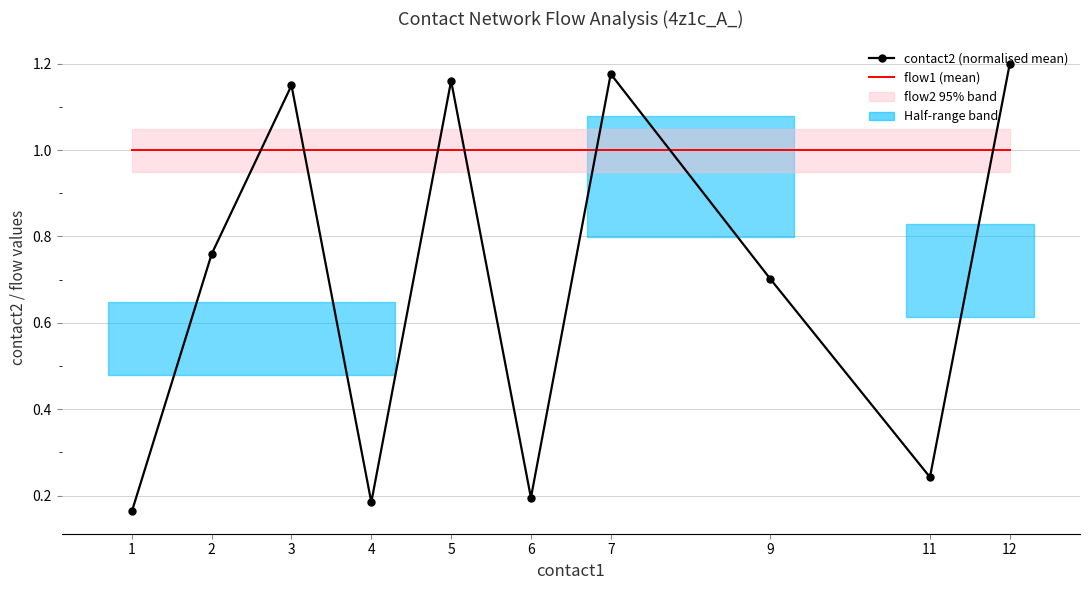

Reading right to left, what are all the values shown in this chart?

contact2 (normalised mean): 12=1.2	11=0.2	9=0.7	7=1.2	6=0.2	5=1.2	4=0.2	3=1.1	2=0.8	1=0.2
flow1 (mean): 12=1.0	11=1.0	9=1.0	7=1.0	6=1.0	5=1.0	4=1.0	3=1.0	2=1.0	1=1.0